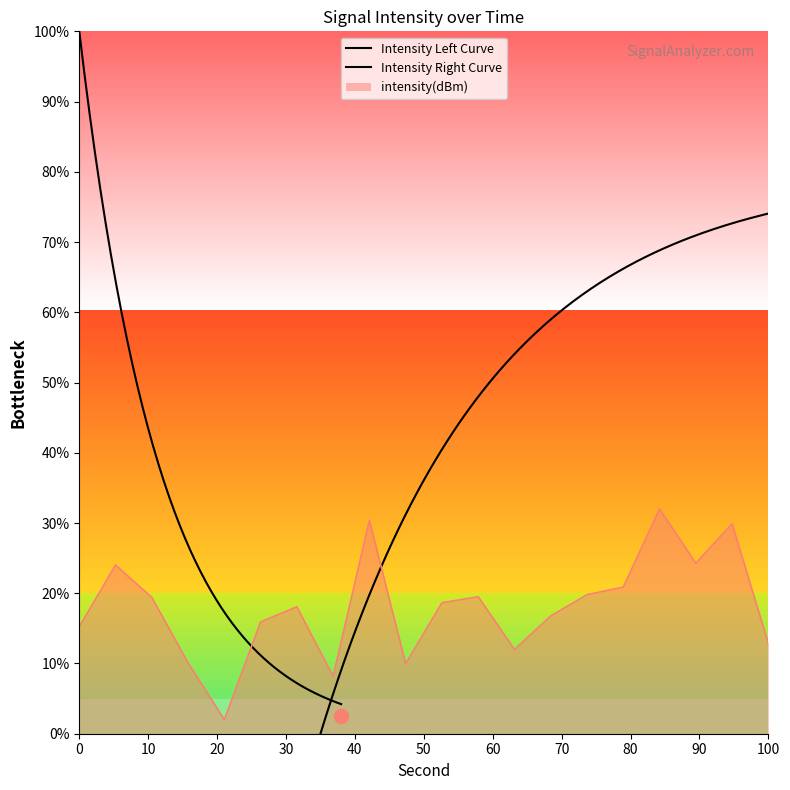

How many values are below 18?

9